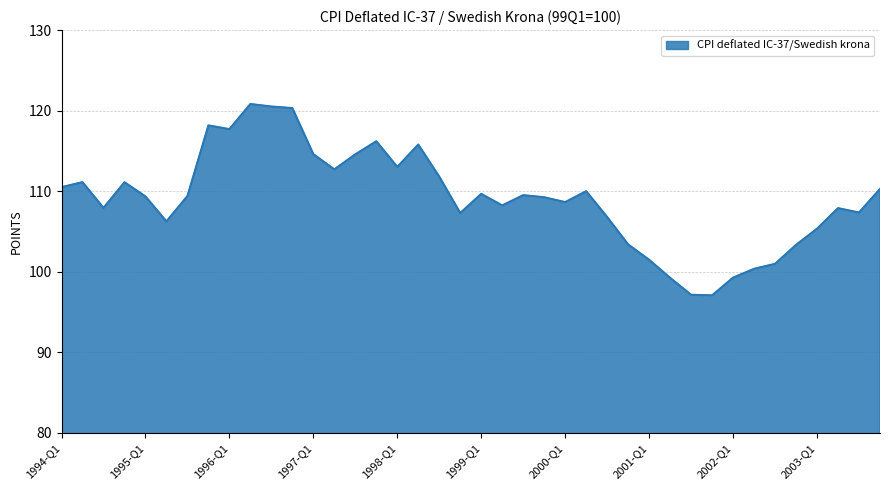

What is the smallest value displayed?

97.1